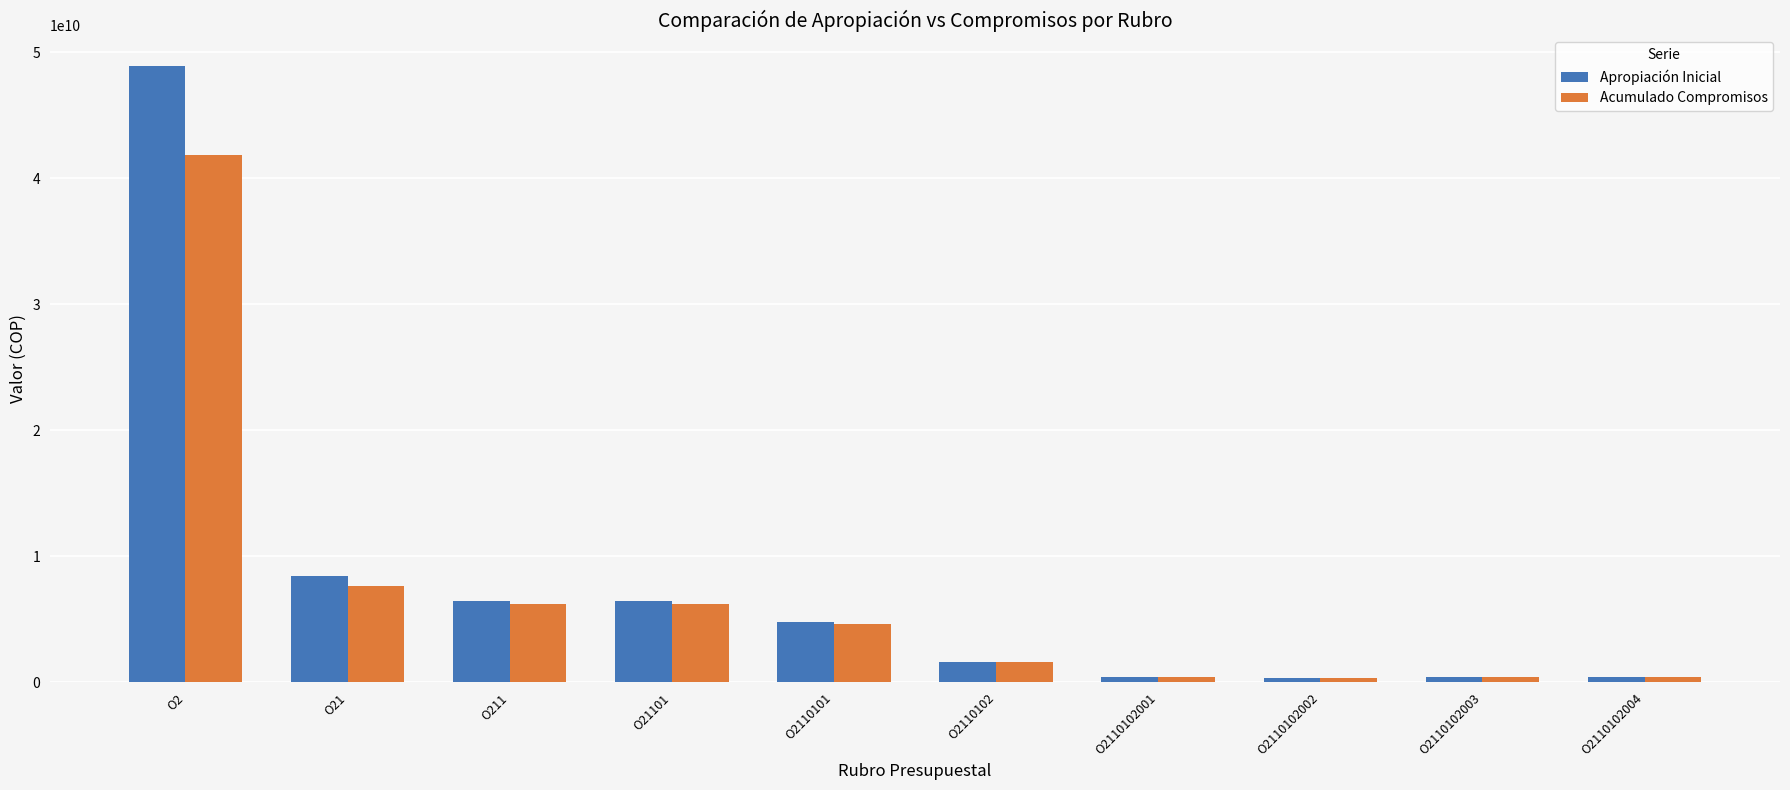

The value of Acumulado Compromisos at O21 is 7642343321. True or false?

True